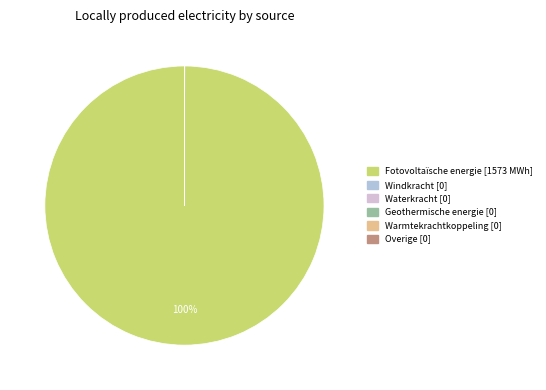

True or false: Fotovoltaïsche energie accounts for 100% of the total.

True